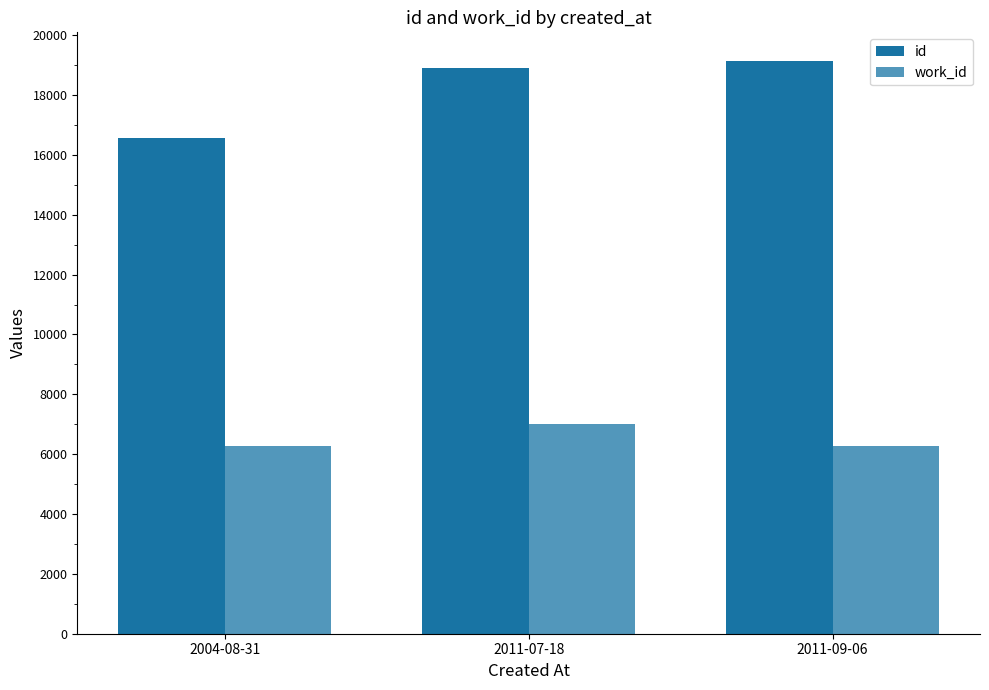

Which category has the highest value across all series?

2011-09-06